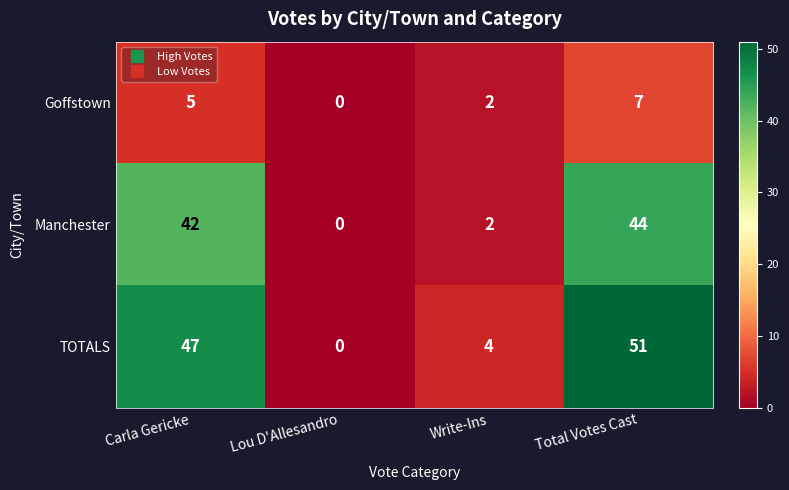

At which category does the chart reach its minimum across all series?

Lou D'Allesandro